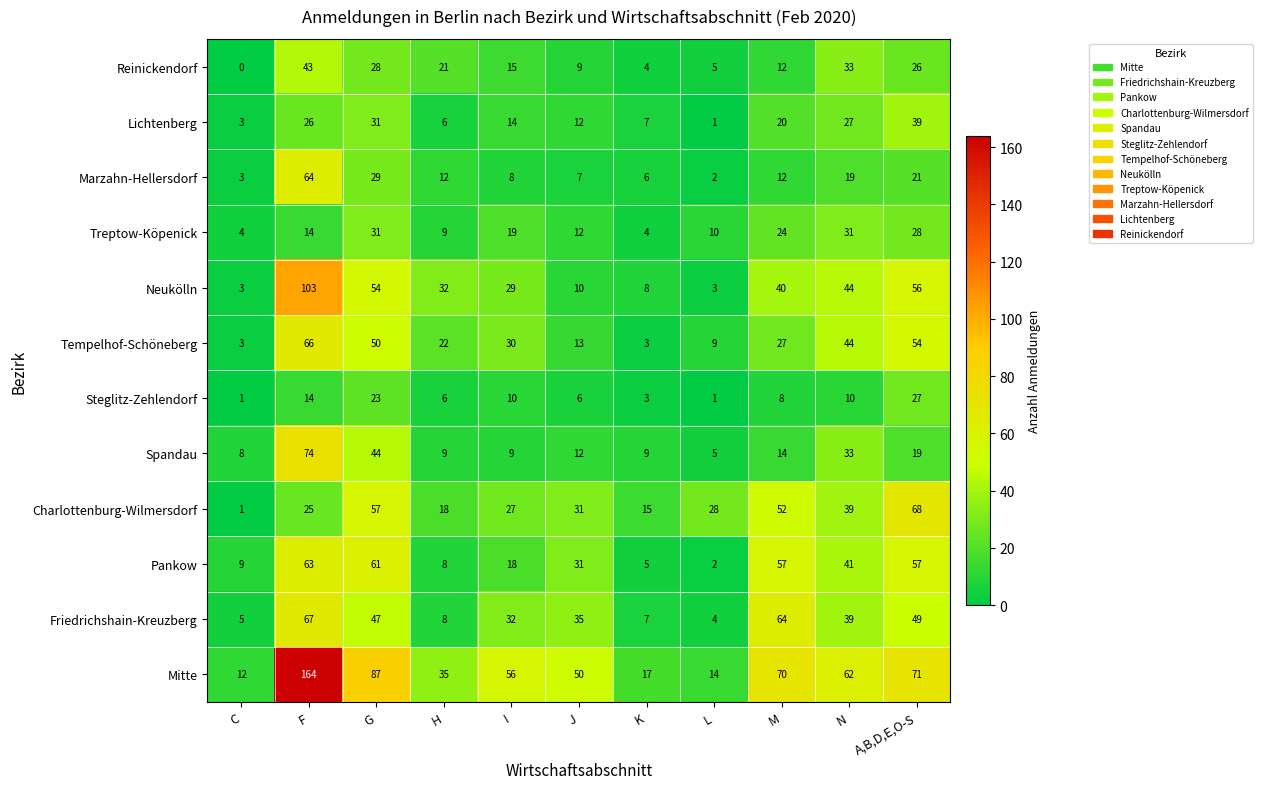

The Pankow series shows 23 at N. True or false?

False